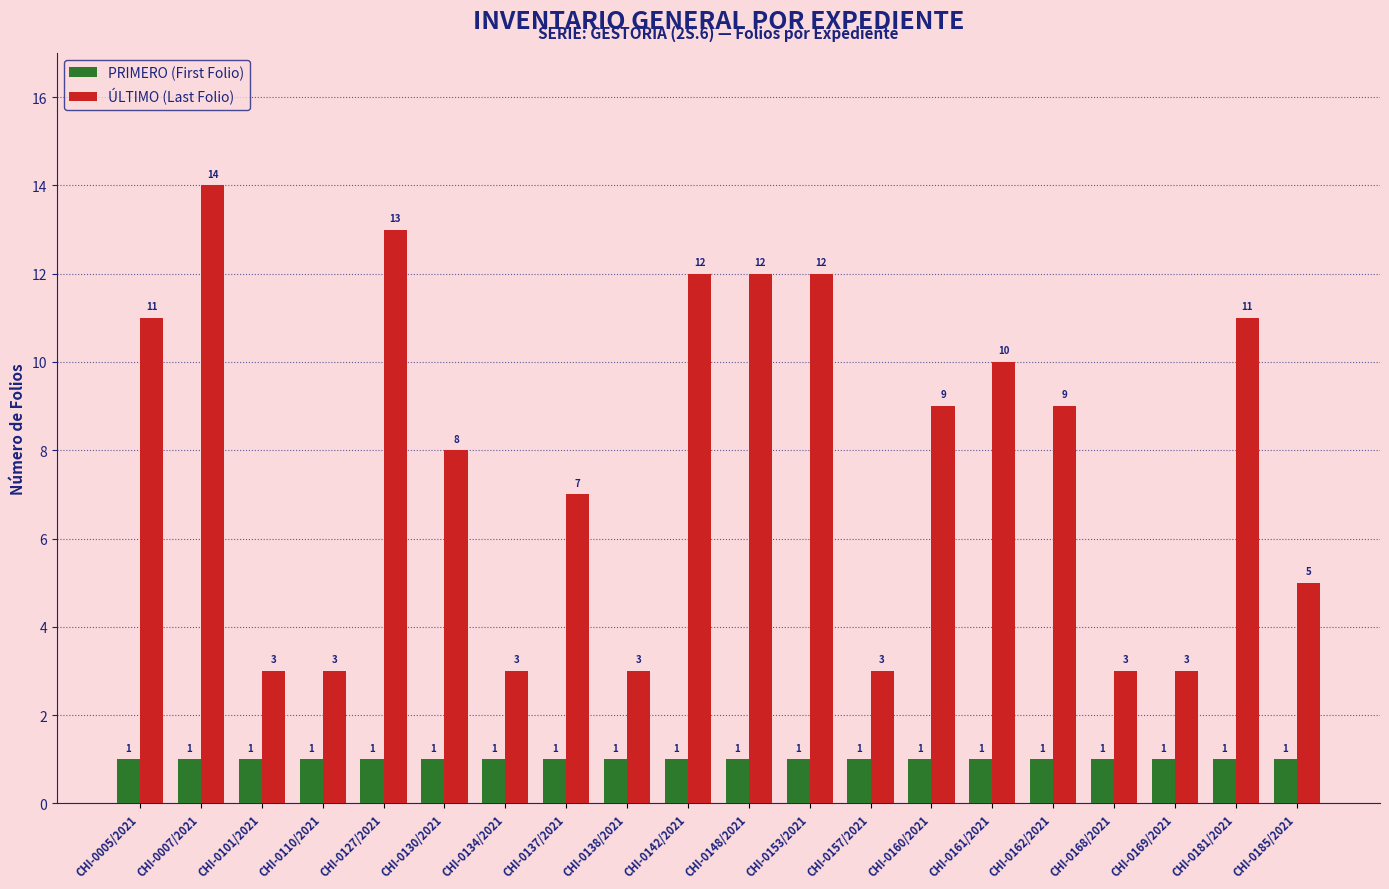

What is the label of the 19th bar from the left?

CHI-0181/2021